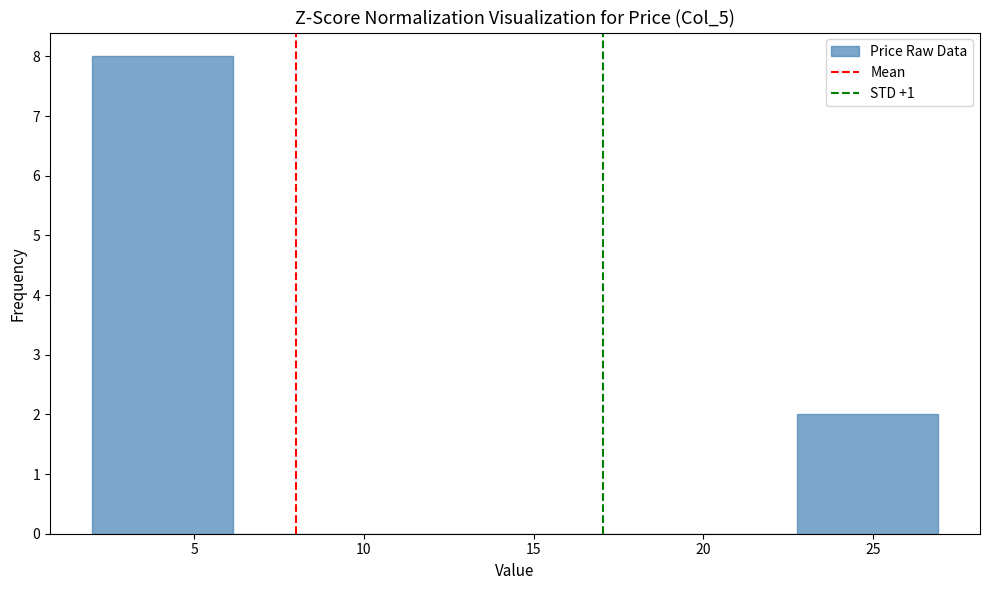

Which range on the x-axis has the tallest bar?

2.00 to 6.15